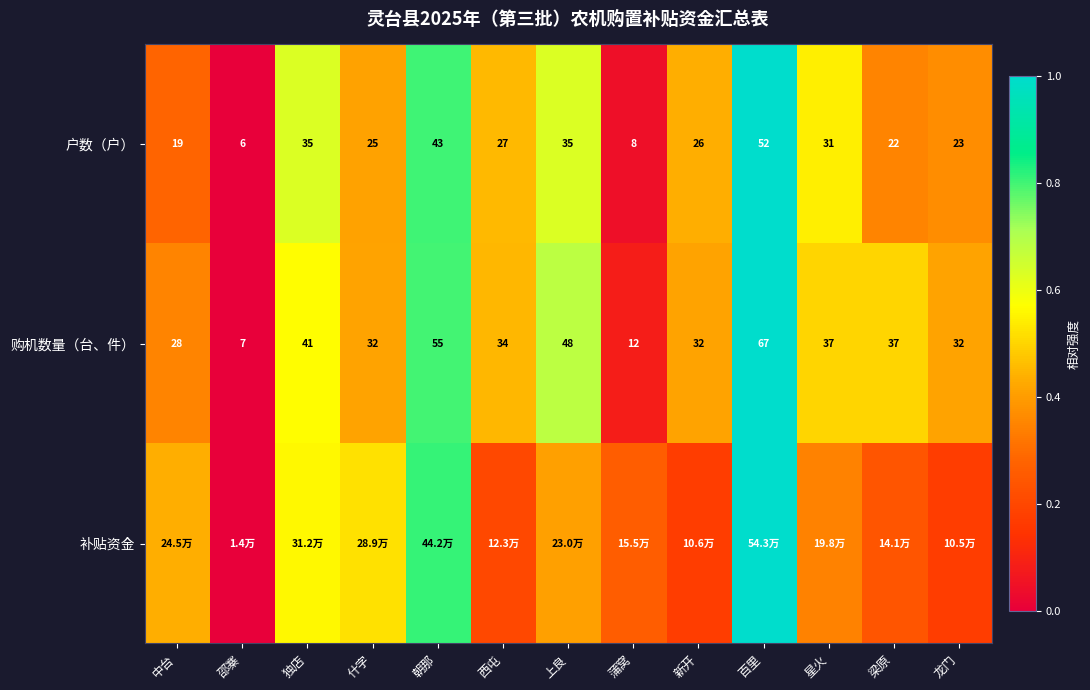

How many data points in 户数（户） are less than 26?

6